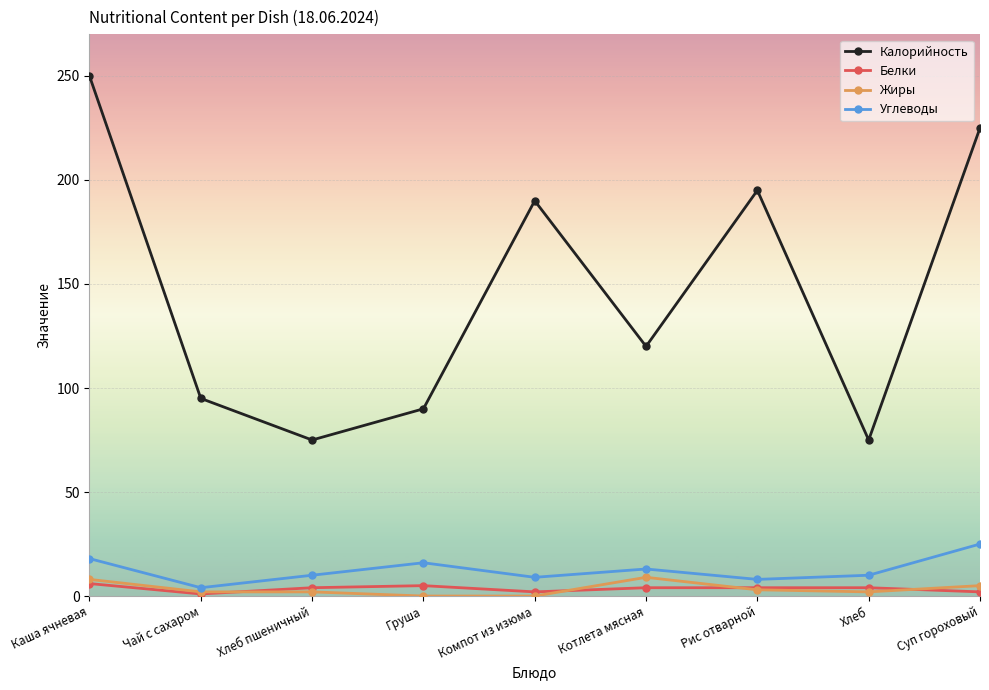

True or false: Калорийность has more than 0 interior local peaks.

True